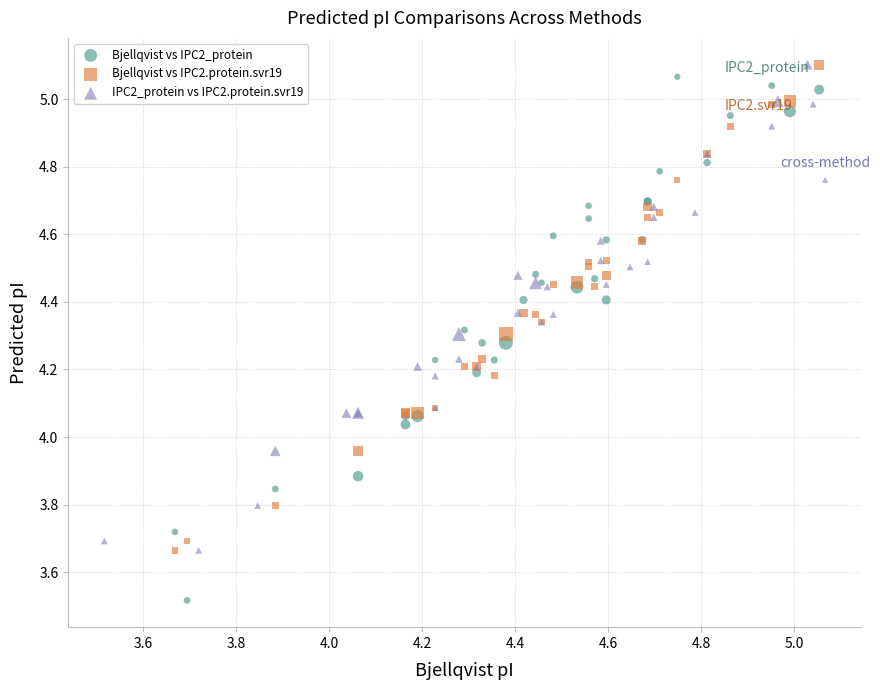

Which series contains the lowest Y value?

Bjellqvist vs IPC2_protein